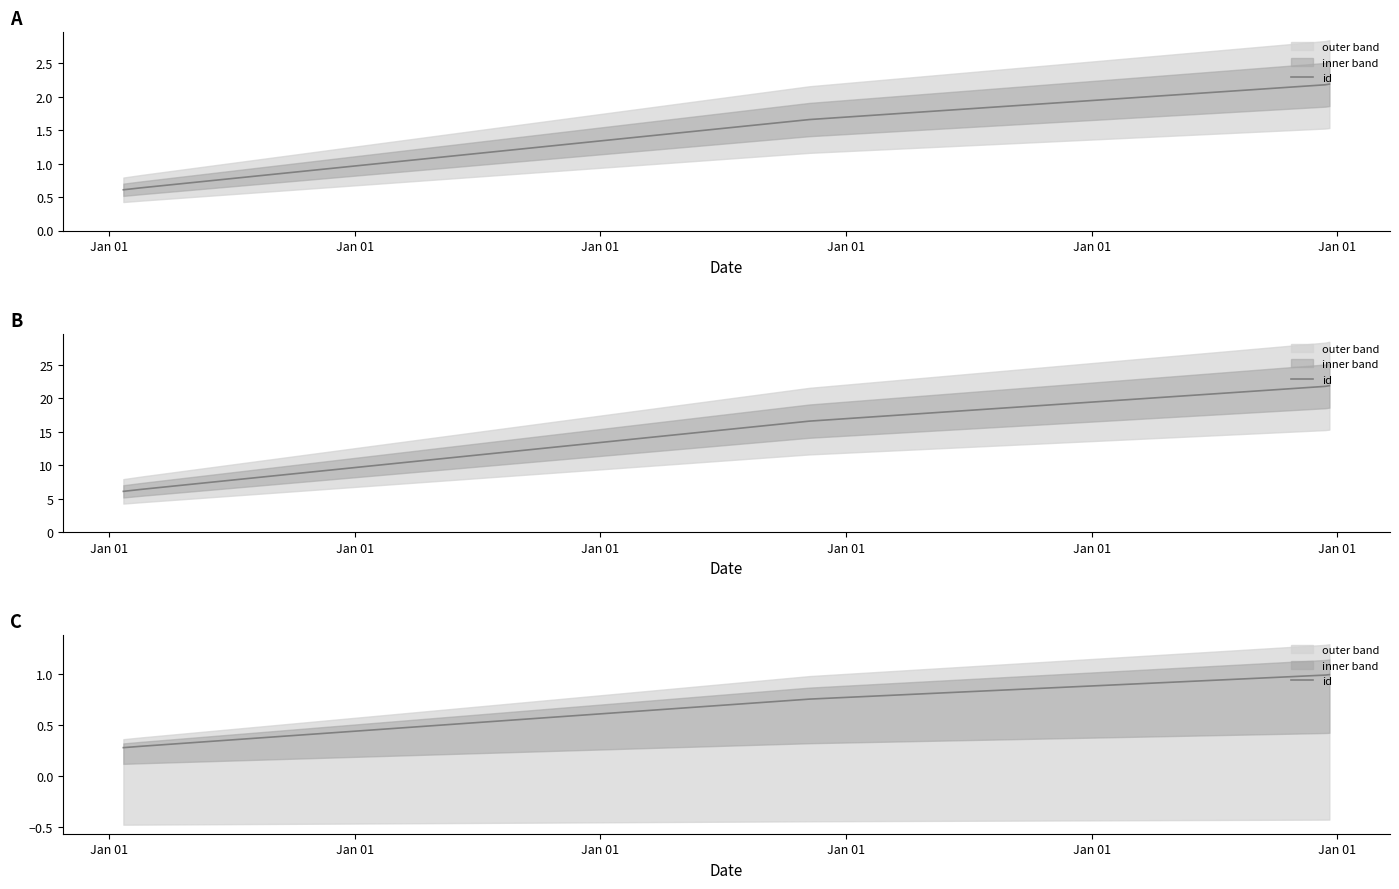

What is the minimum value shown in the chart?

0.3